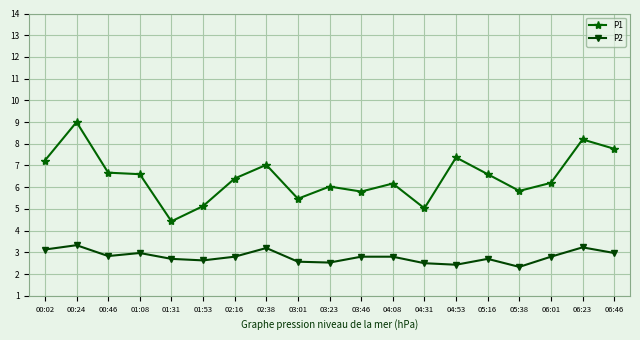

True or false: P1 and P2 cross at least once.

False